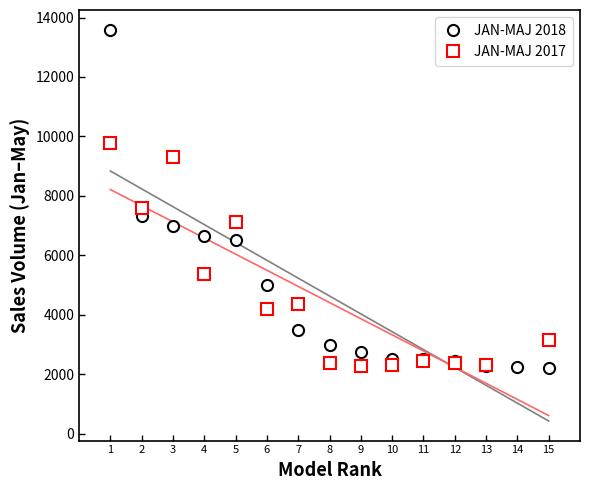

Does the chart have visible grid lines?

No